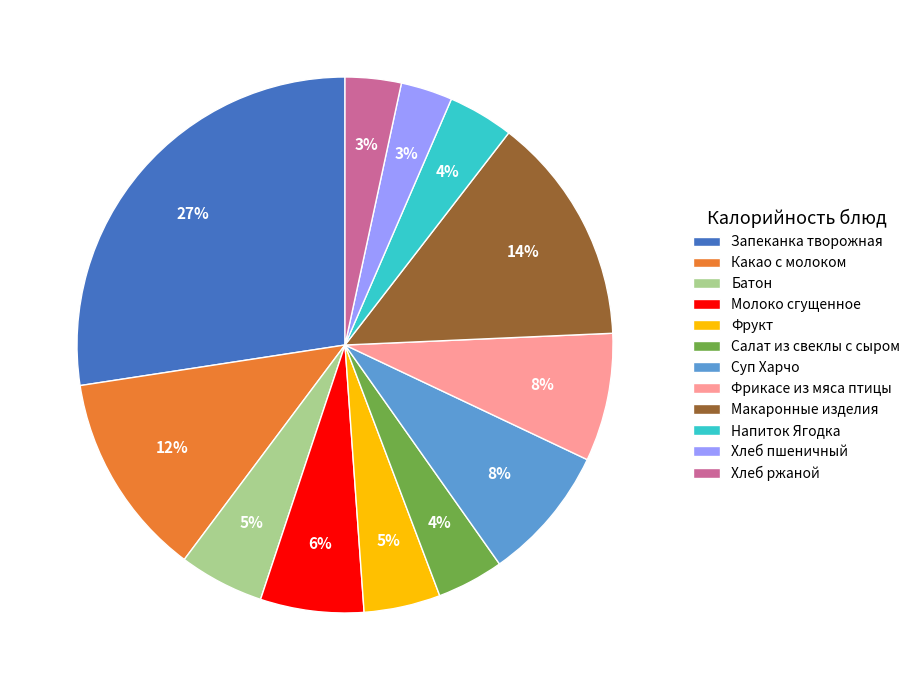

Is it true that Суп Харчо is 8% of the pie?

True